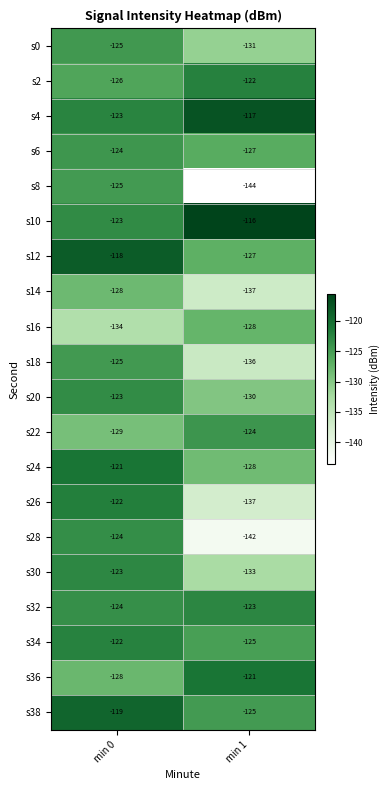

List the labels in order of s8 value, smallest first.

min 1, min 0